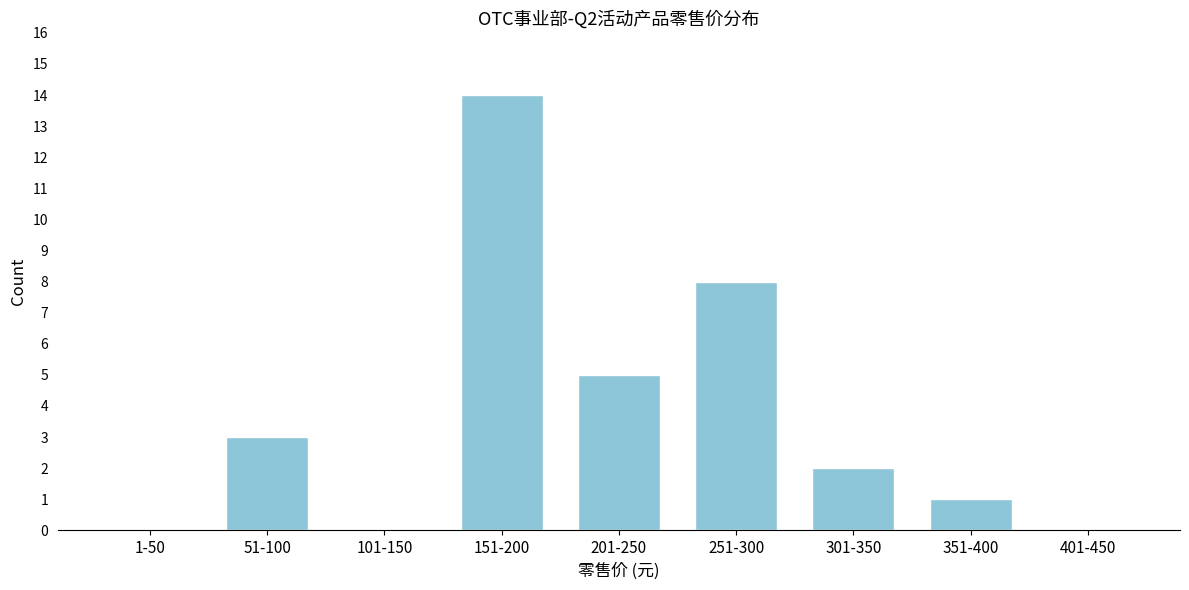

Reading left to right, what are all the values shown in this chart?

1-50=0	51-100=3	101-150=0	151-200=14	201-250=5	251-300=8	301-350=2	351-400=1	401-450=0